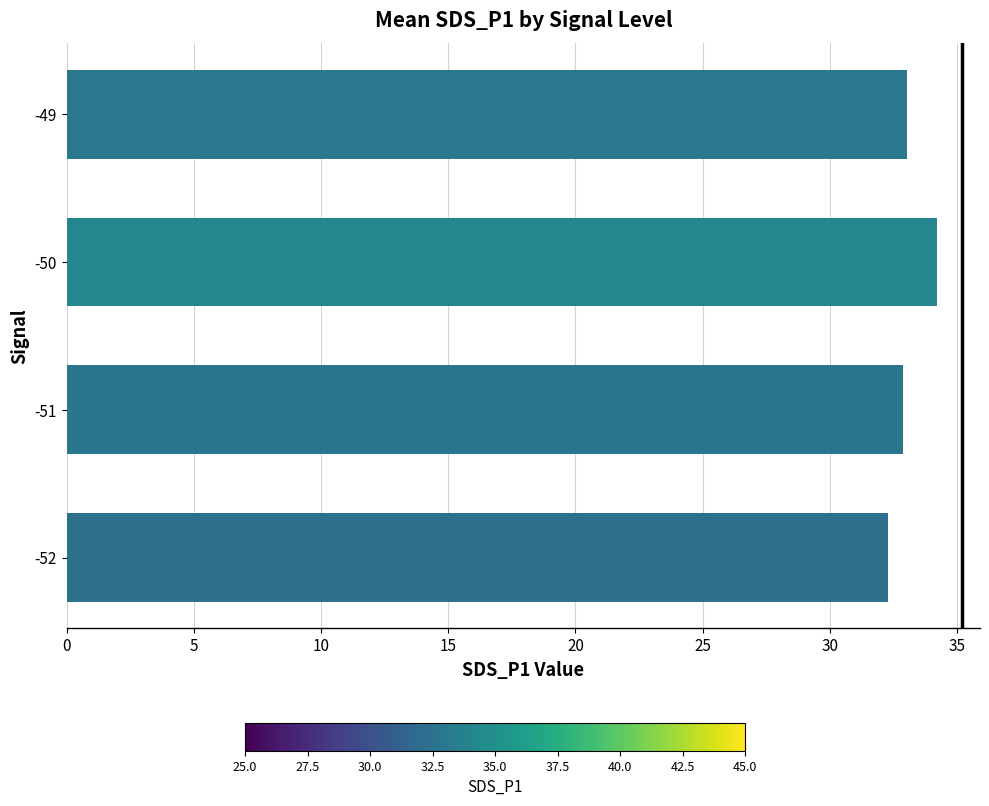

Are the bars horizontal?

Yes